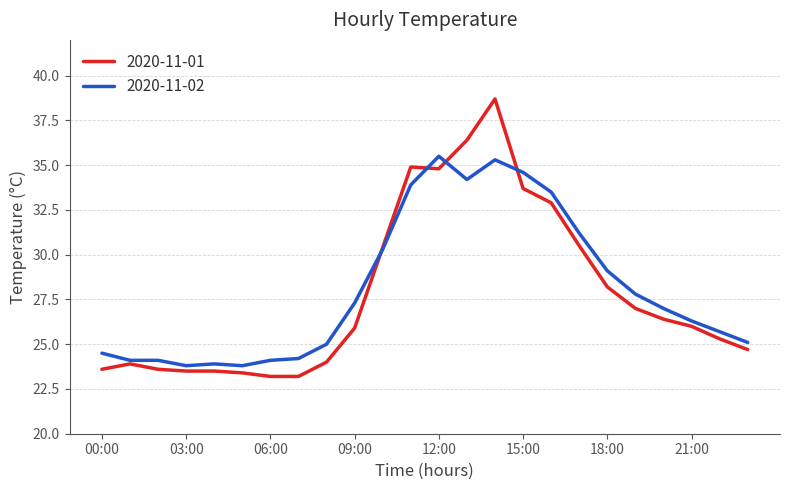

Reading left to right, extract all data points from this chart.

2020-11-01: 23.6	23.9	23.6	23.5	23.5	23.4	23.2	23.2	24.0	25.9	30.4	34.9	34.8	36.4	38.7	33.7	32.9	30.5	28.2	27.0	26.4	26.0	25.3	24.7
2020-11-02: 24.5	24.1	24.1	23.8	23.9	23.8	24.1	24.2	25.0	27.3	30.3	33.9	35.5	34.2	35.3	34.6	33.5	31.2	29.1	27.8	27.0	26.3	25.7	25.1